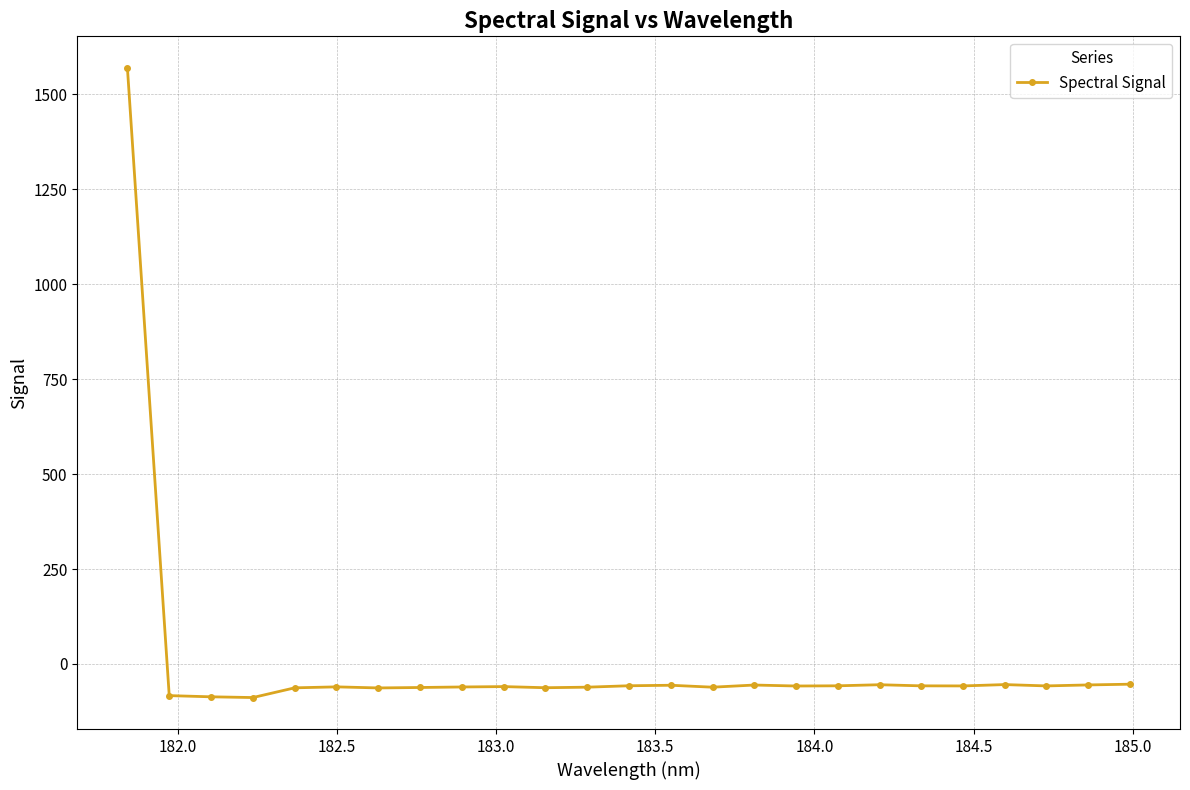

True or false: there are more than 1 points higher than both neighbors.

True